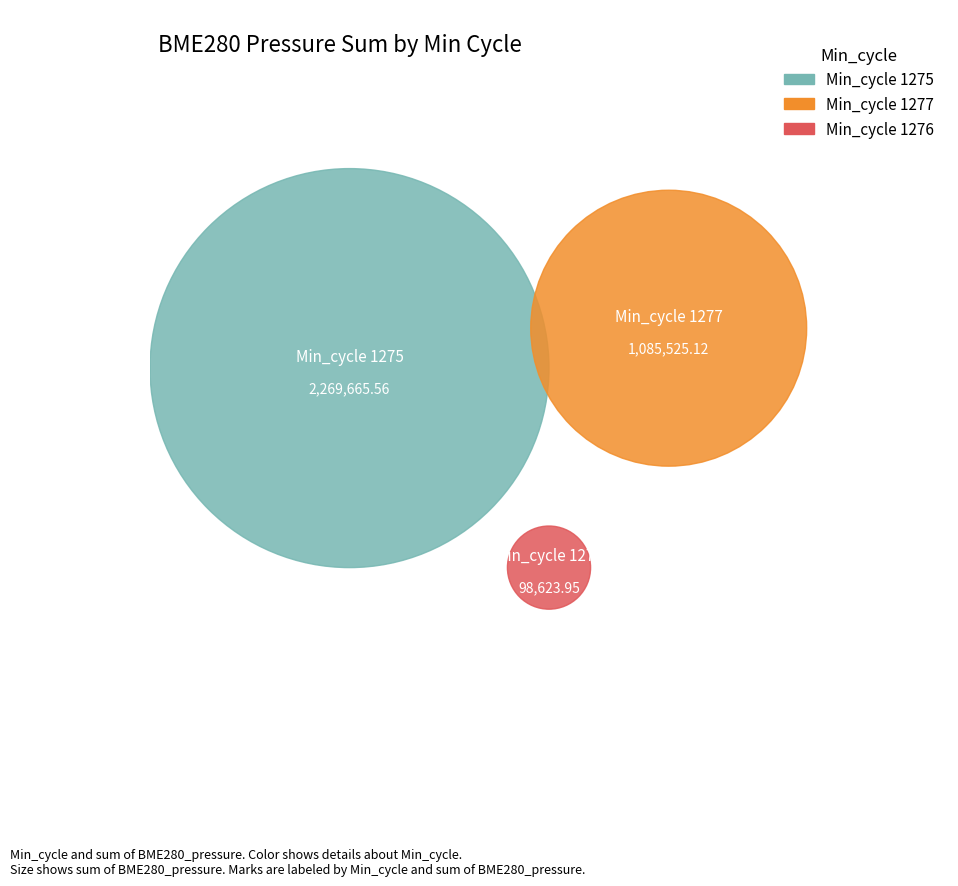

How many segments does this pie chart have?

3